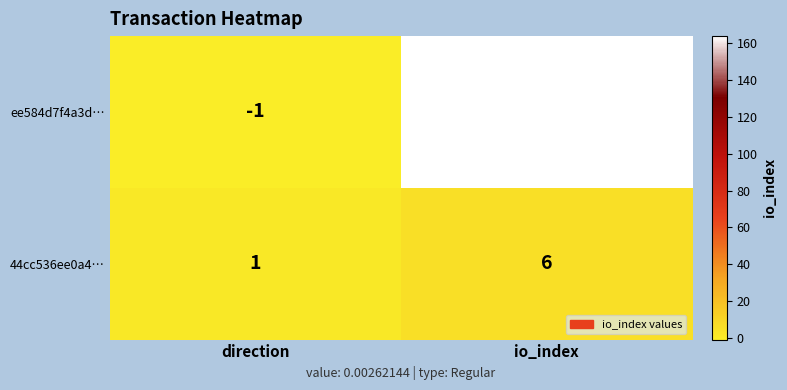

Which series has the largest range (max minus min)?

ee584d7f4a3d…